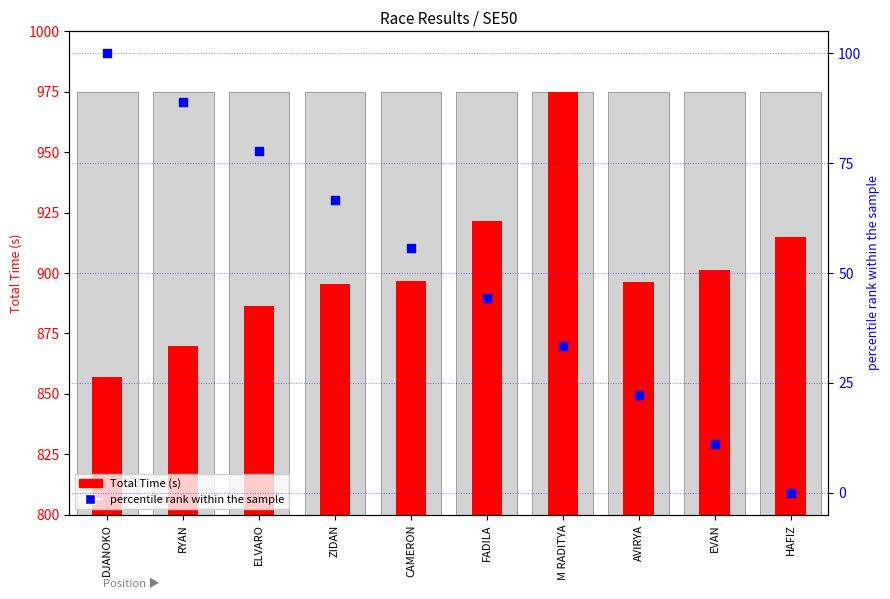

Which series reaches the maximum Y coordinate?

Total Time (s)